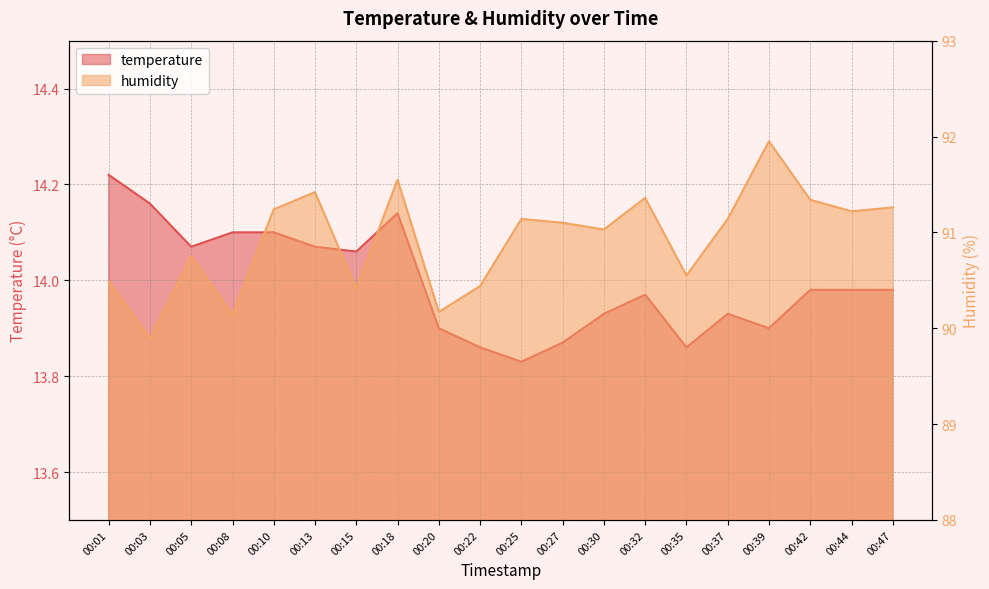

Reading left to right, what are all the values shown in this chart?

temperature: 14.2	14.2	14.1	14.1	14.1	14.1	14.1	14.1	13.9	13.9	13.8	13.9	13.9	14.0	13.9	13.9	13.9	14.0	14.0	14.0
humidity: 90.5	89.9	90.8	90.1	91.2	91.4	90.4	91.5	90.2	90.4	91.1	91.1	91.0	91.4	90.5	91.1	92.0	91.3	91.2	91.3